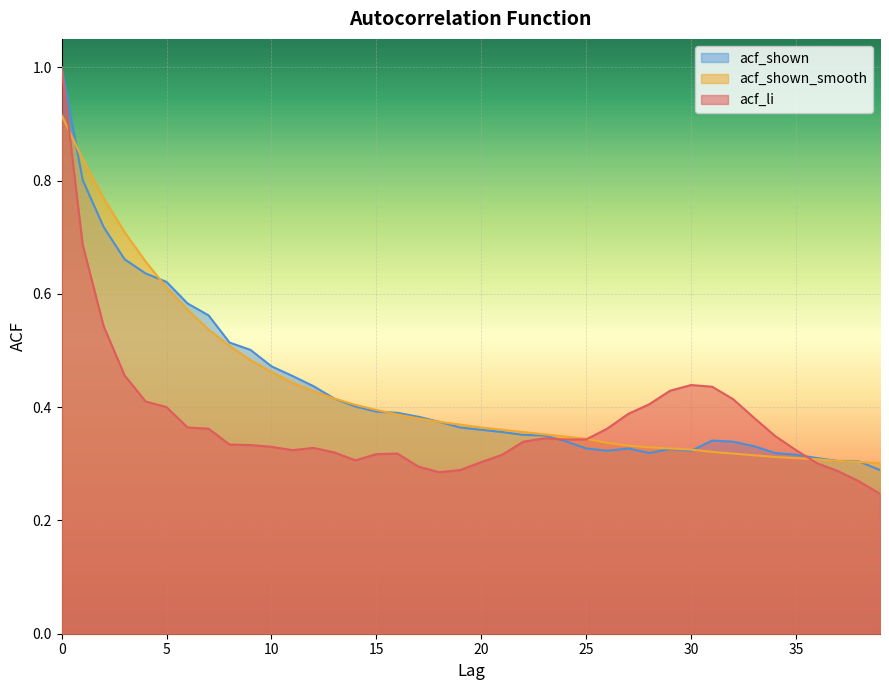

How many lines are shown in the chart?

3